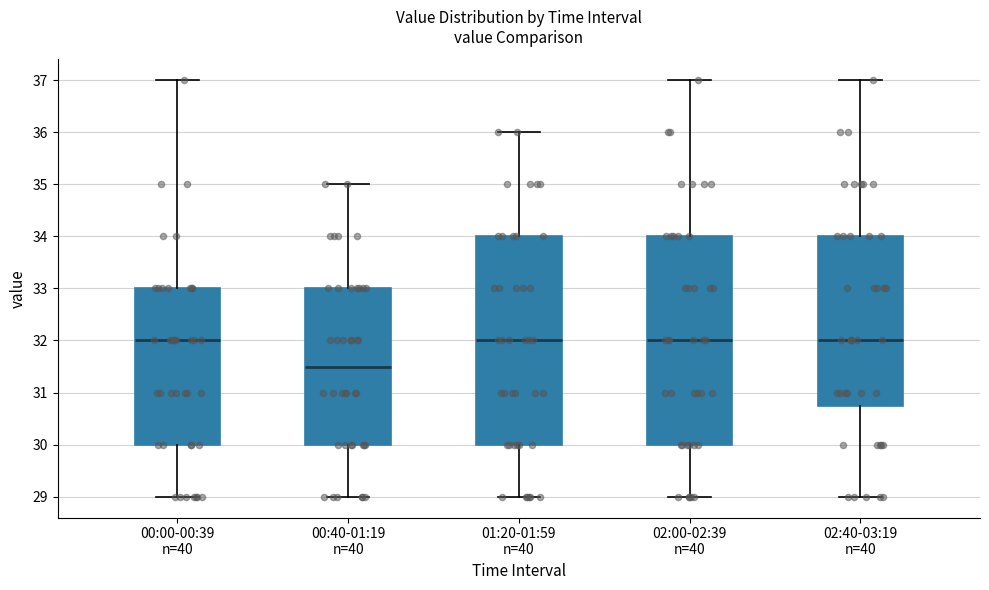

Which box's median line is the lowest?

00:40-01:19 n=40